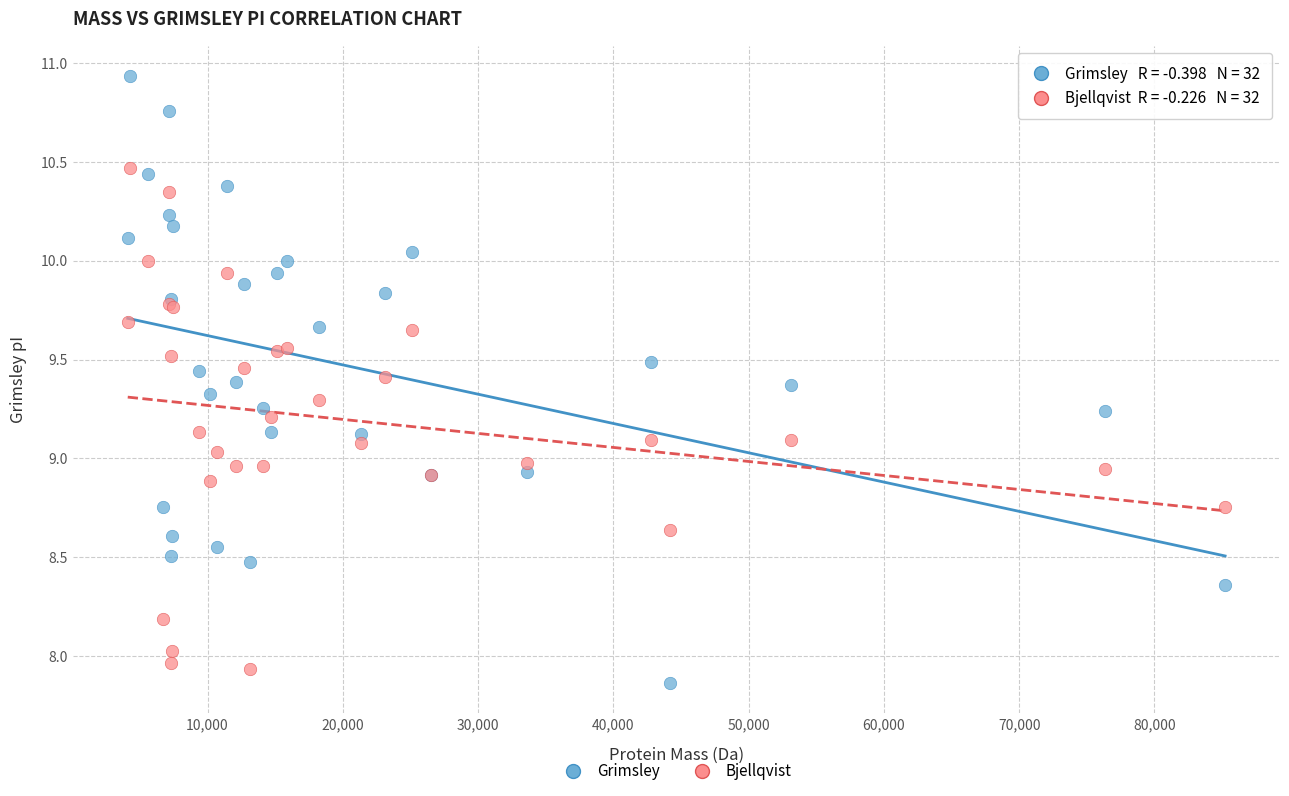

Which series reaches the minimum Y coordinate?

Grimsley